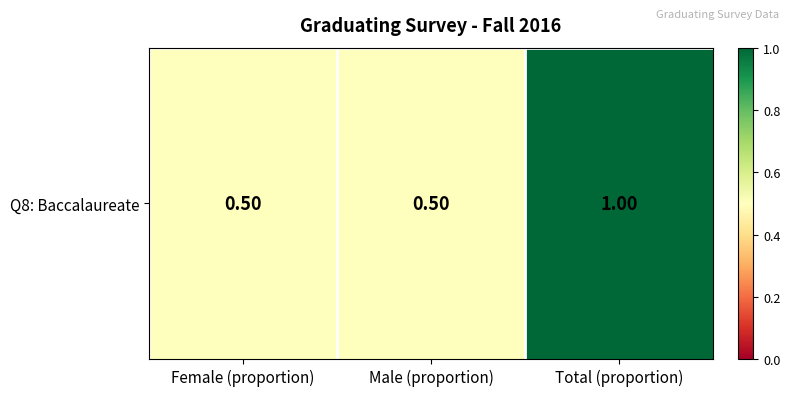

What is the change in value from Female (proportion) to Total (proportion)?

+0.5